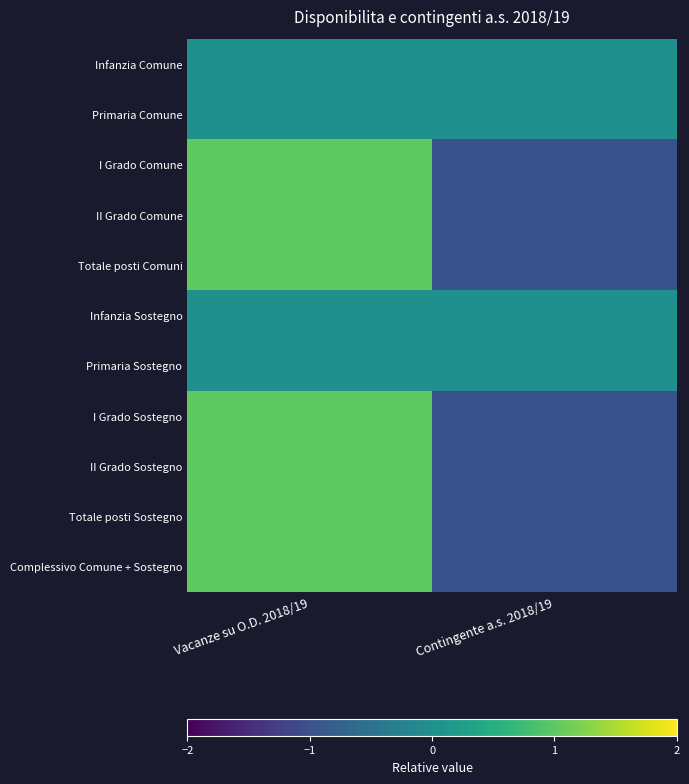

At how many categories does at least one series exceed 0?

1